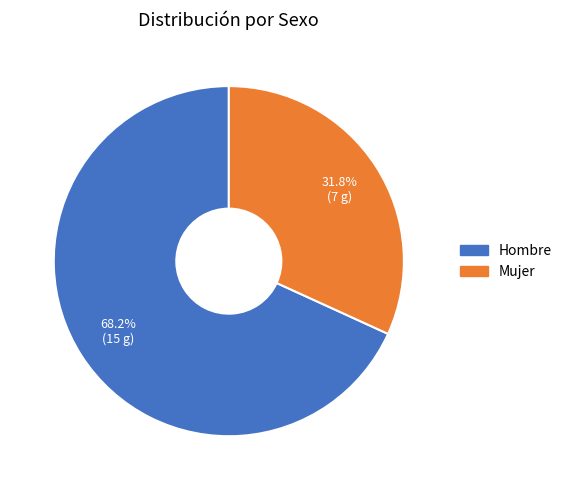

Between Mujer and Hombre, which is larger?

Hombre